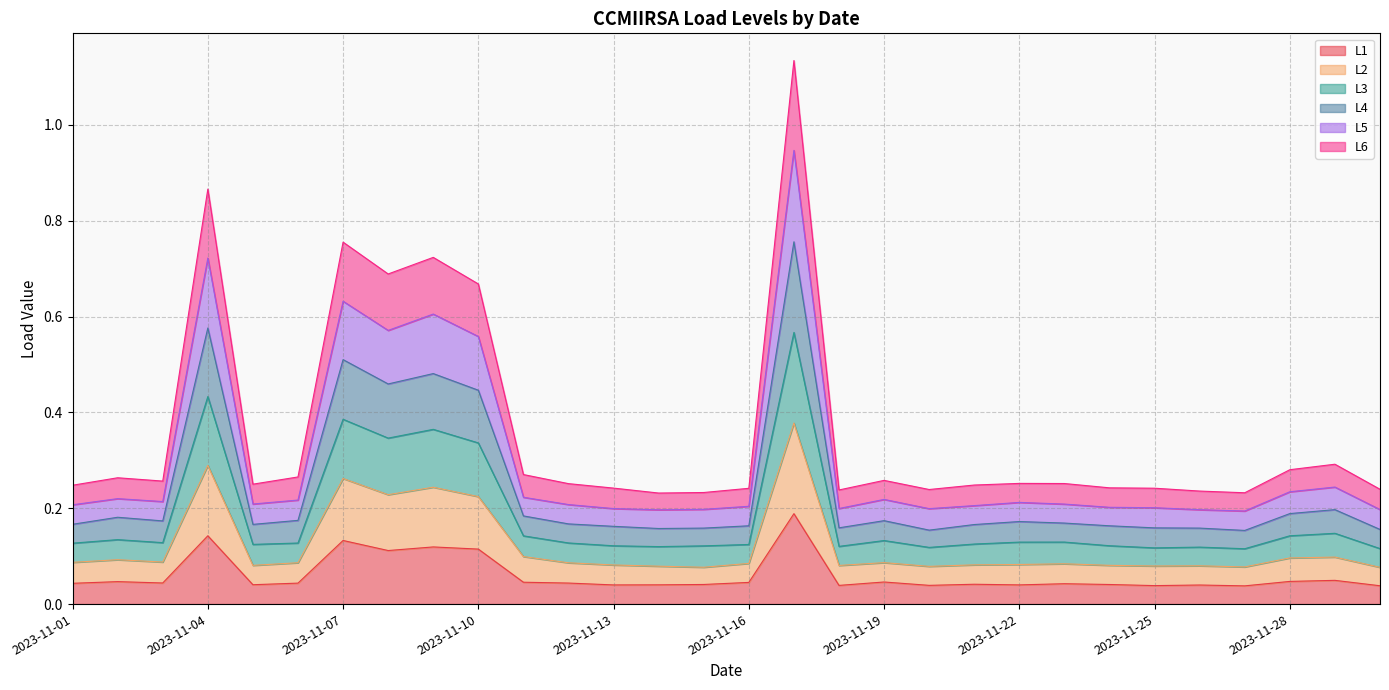

True or false: L2 and L5 intersect in this chart.

False